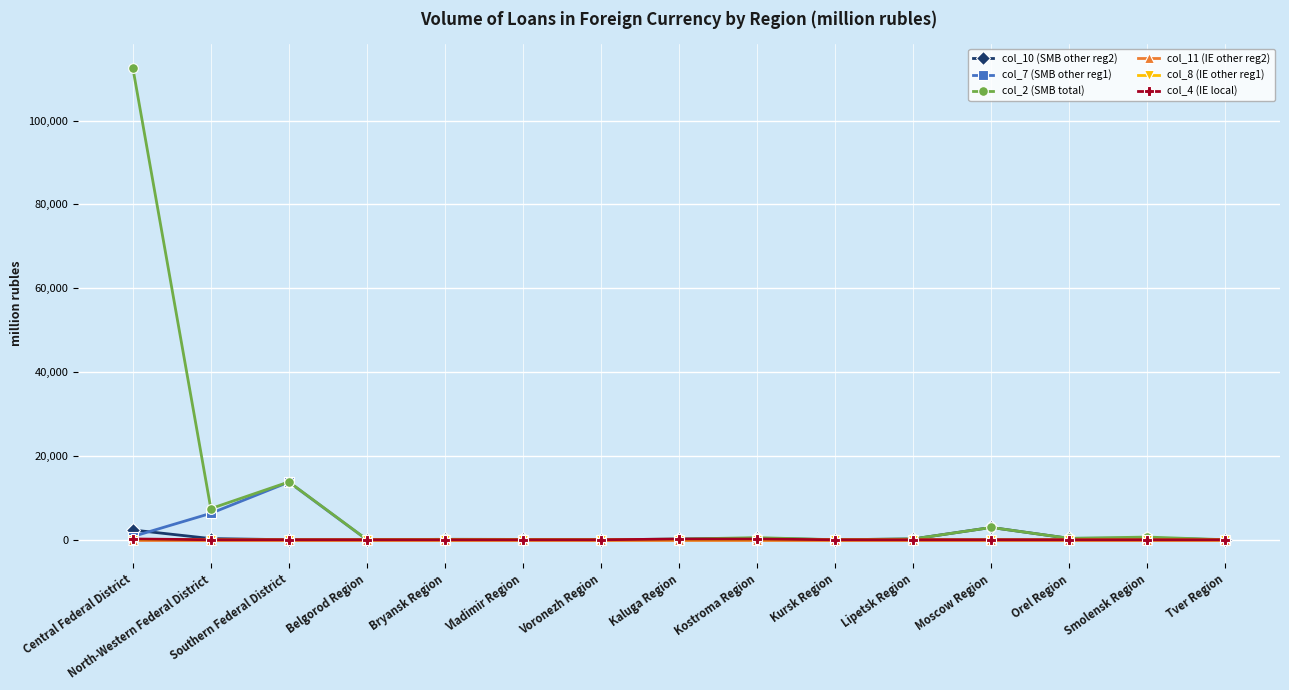

What is the label of the 1st point from the left?

Central Federal District